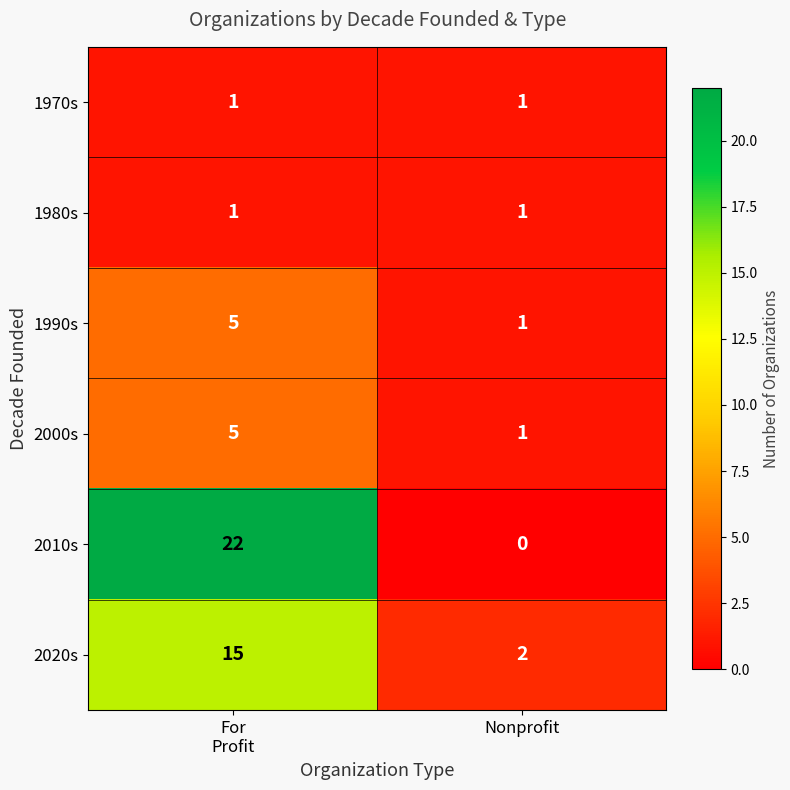

True or false: 1990s has a value of 2 at Nonprofit.

False